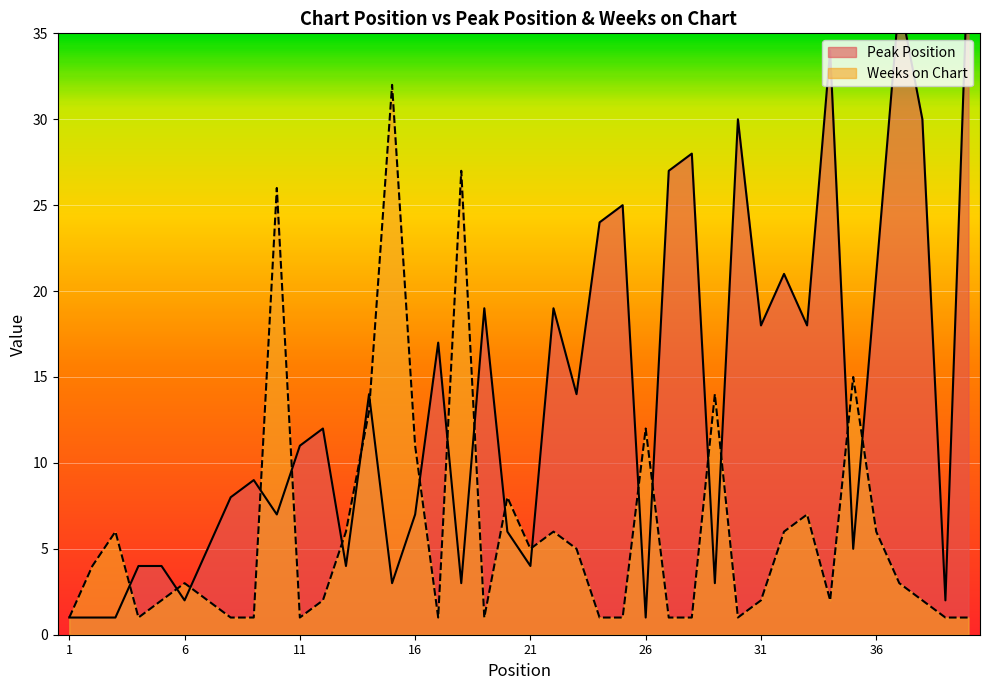

Where do Weeks on Chart and Peak Position first cross each other?

3 and 4